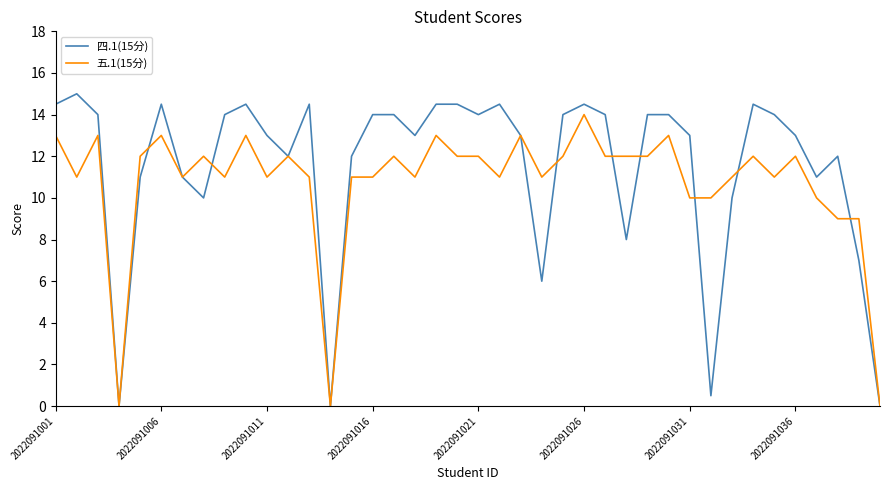

Which series has the largest total across all categories?

四.1(15分)